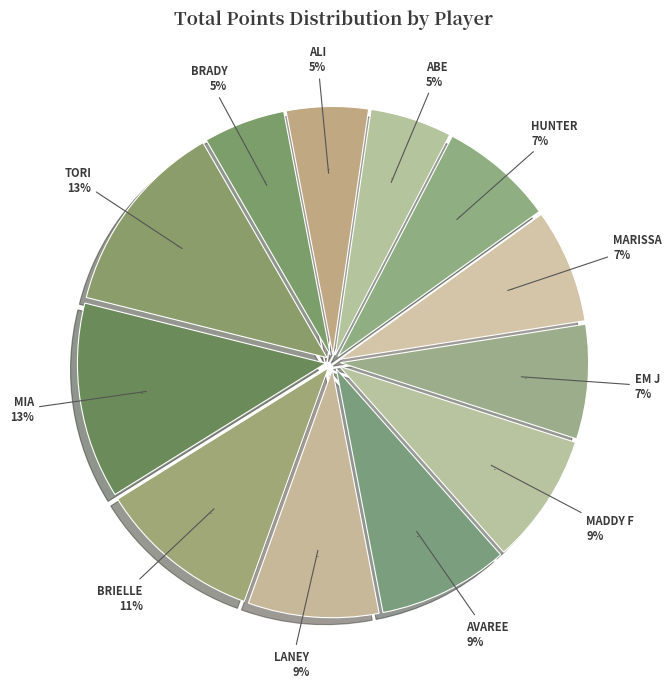

Does MIA account for over 50% of the chart?

No